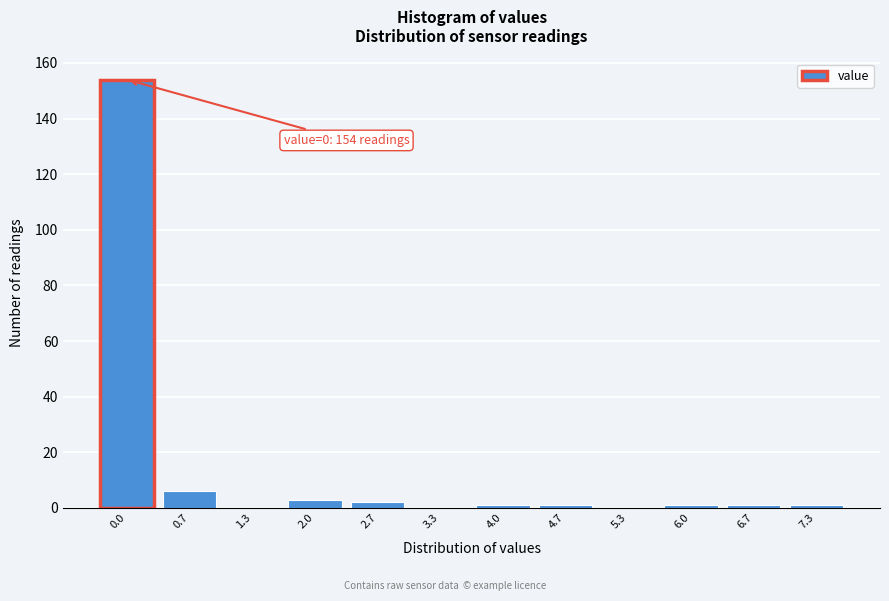

Reading left to right, list all the values displayed in this chart.

0.0=154	0.7=6	1.3=0	2.0=3	2.7=2	3.3=0	4.0=1	4.7=1	5.3=0	6.0=1	6.7=1	7.3=1